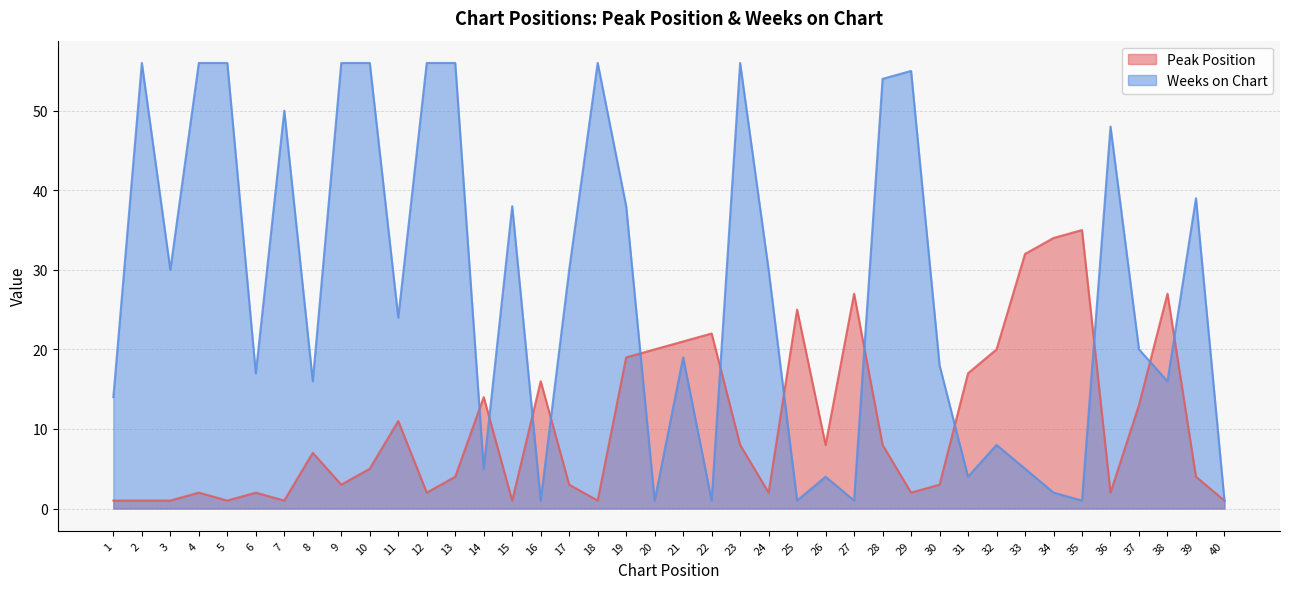

How many lines are shown in the chart?

2